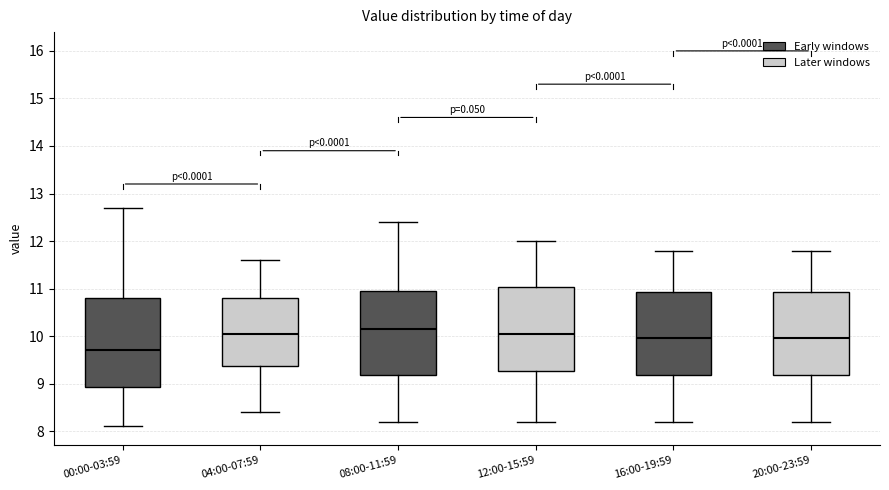

Which box is the tallest, from its lower edge to its upper edge?

00:00-03:59